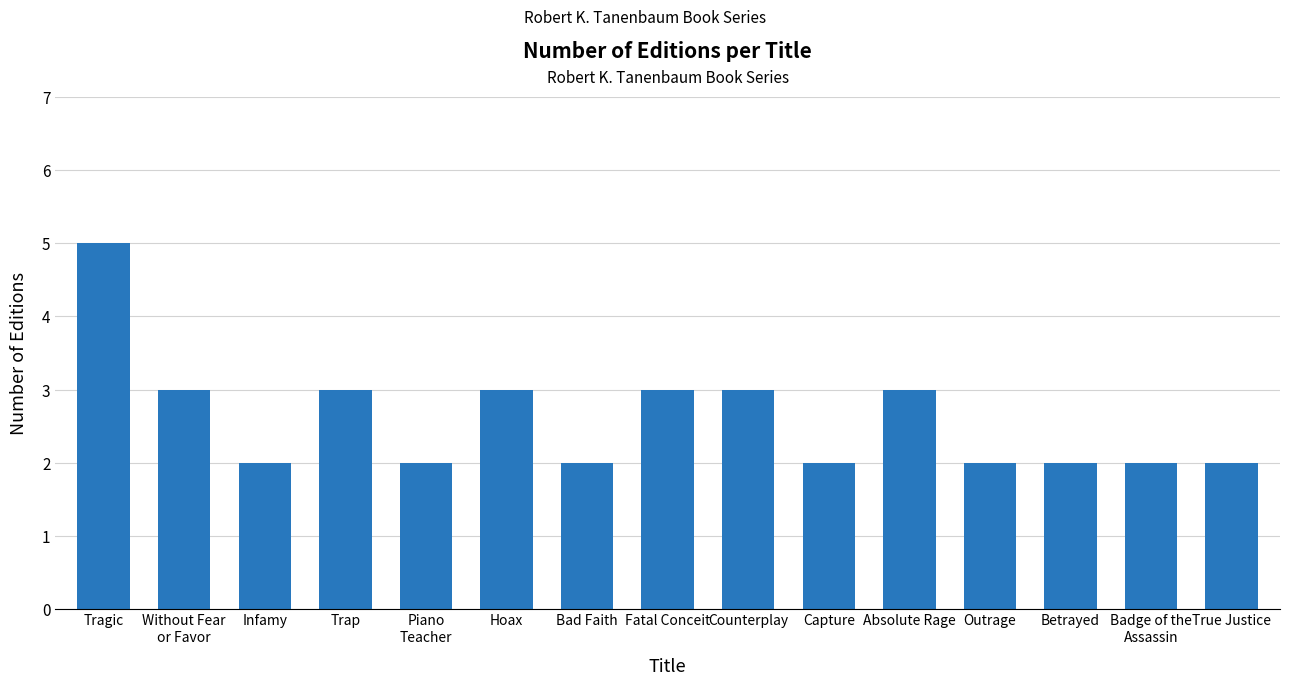

Between Tragic and Bad Faith, which is larger?

Tragic